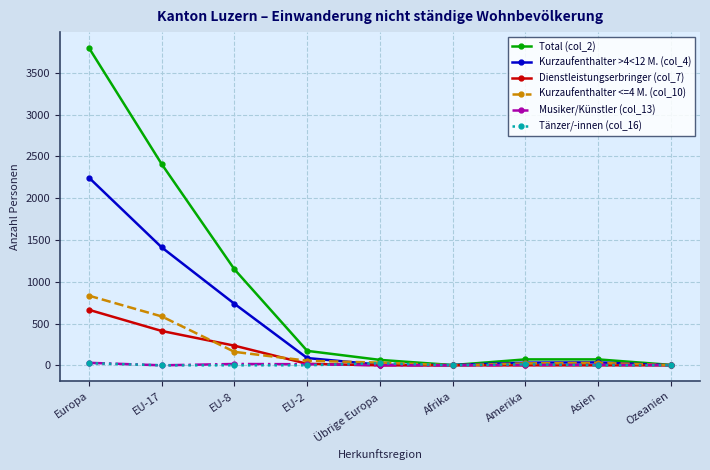

Does the chart display data point markers on the line(s)?

Yes